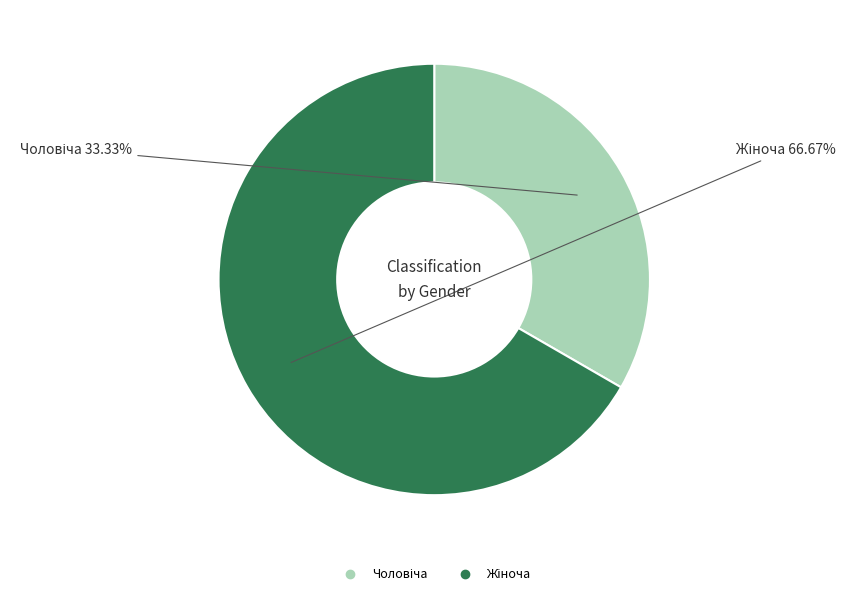

To the nearest percent, what percentage of the pie is Чоловіча?

33%